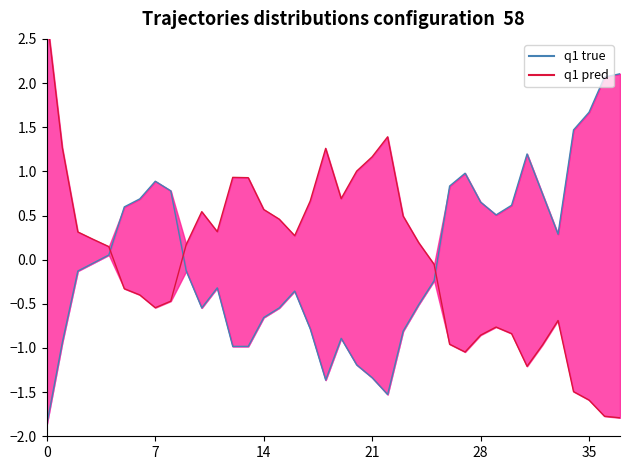

What is the lowest value of the q1 true series?

-1.9